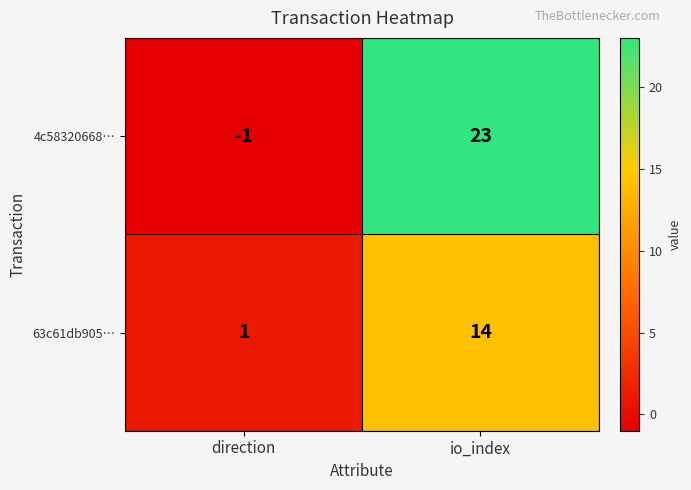

At which category is the sum across all series the highest?

io_index